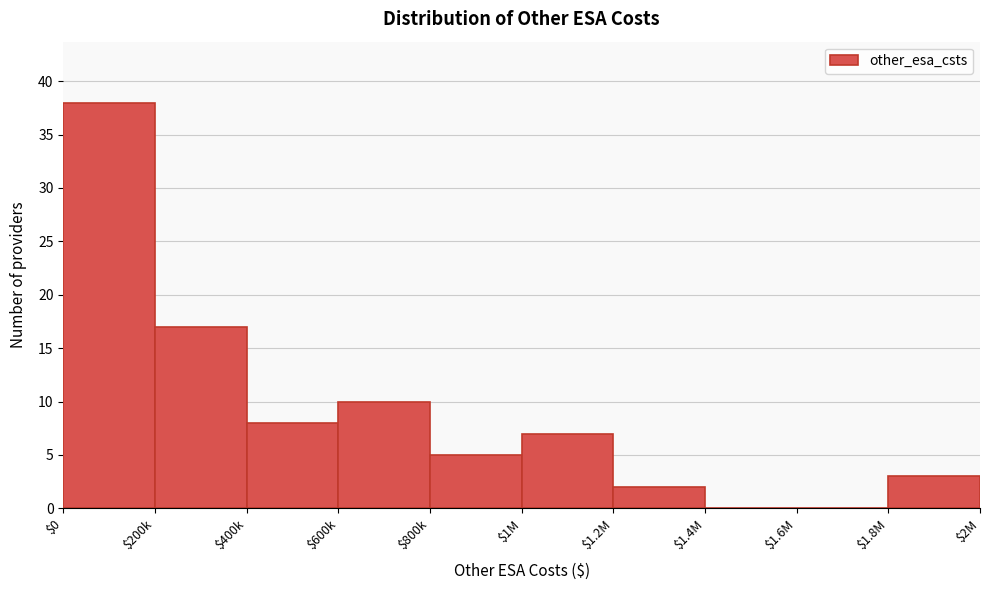

The chart shows a value of 3 at $1.8M. True or false?

True